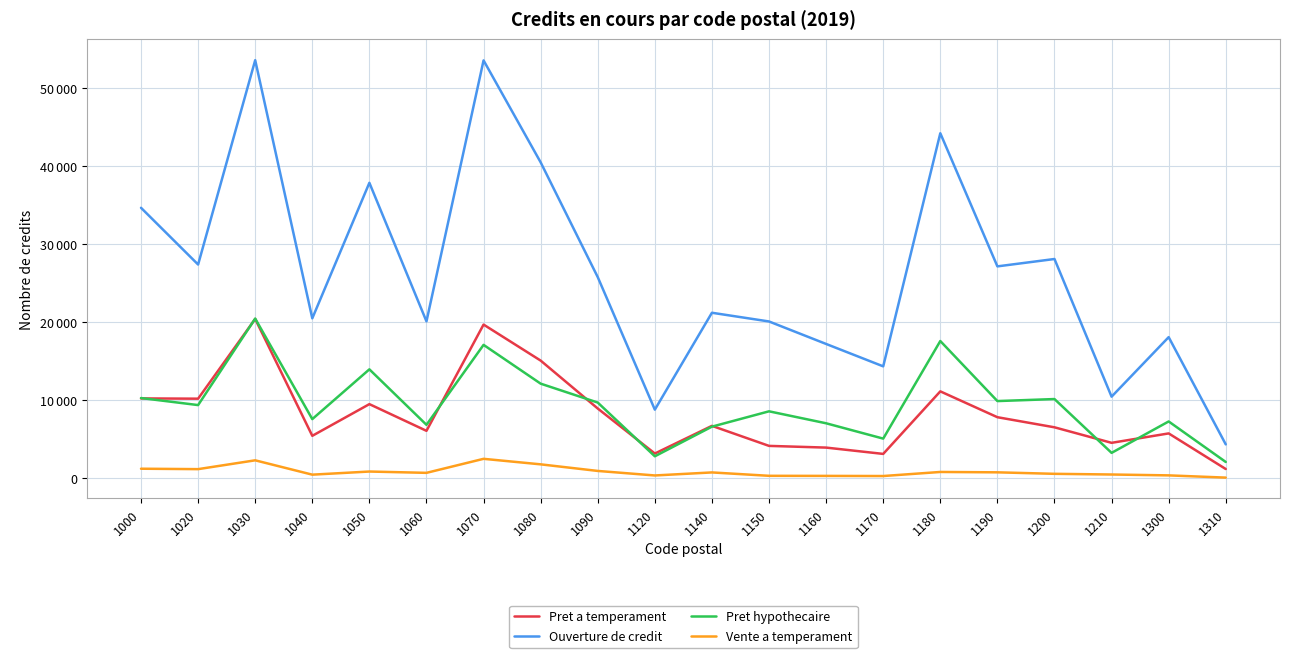

Does the chart have visible grid lines?

Yes